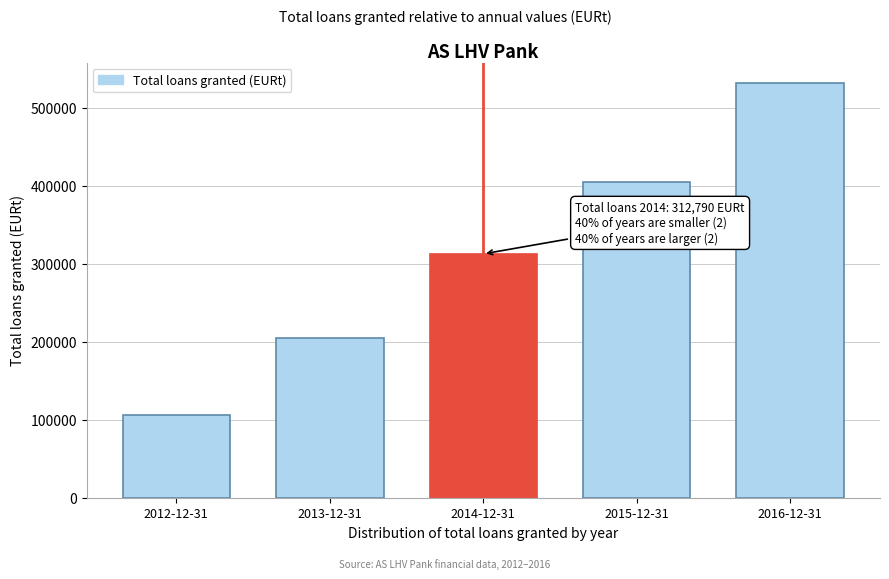

Reading left to right, extract all data points from this chart.

106066.6	204562.1	312789.9	405408.9	531761.0